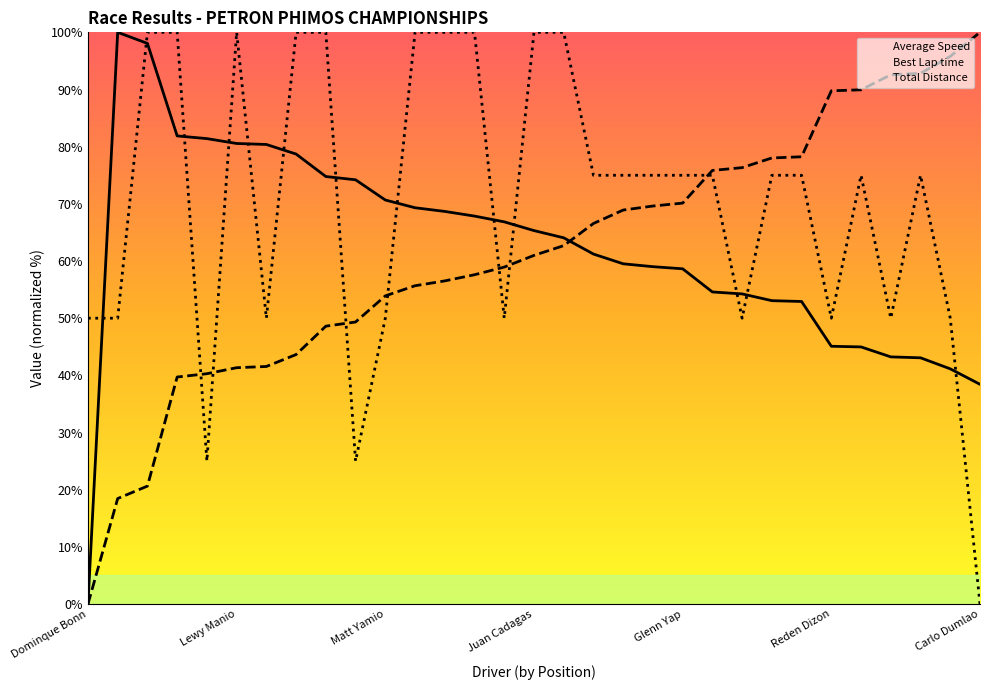

Which has a higher value, Leomar Diamante or Darrenday Ramirez?

Darrenday Ramirez